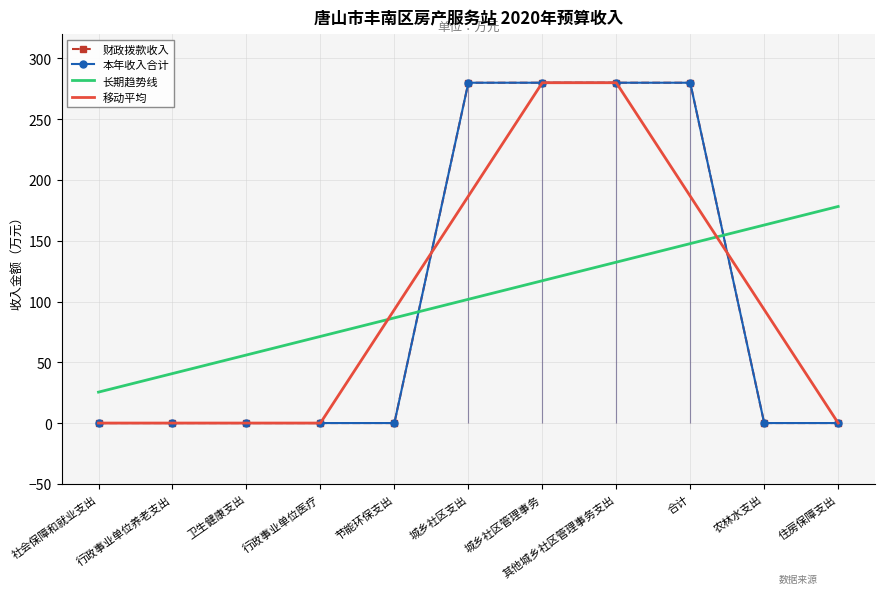

How many lines are shown in the chart?

4